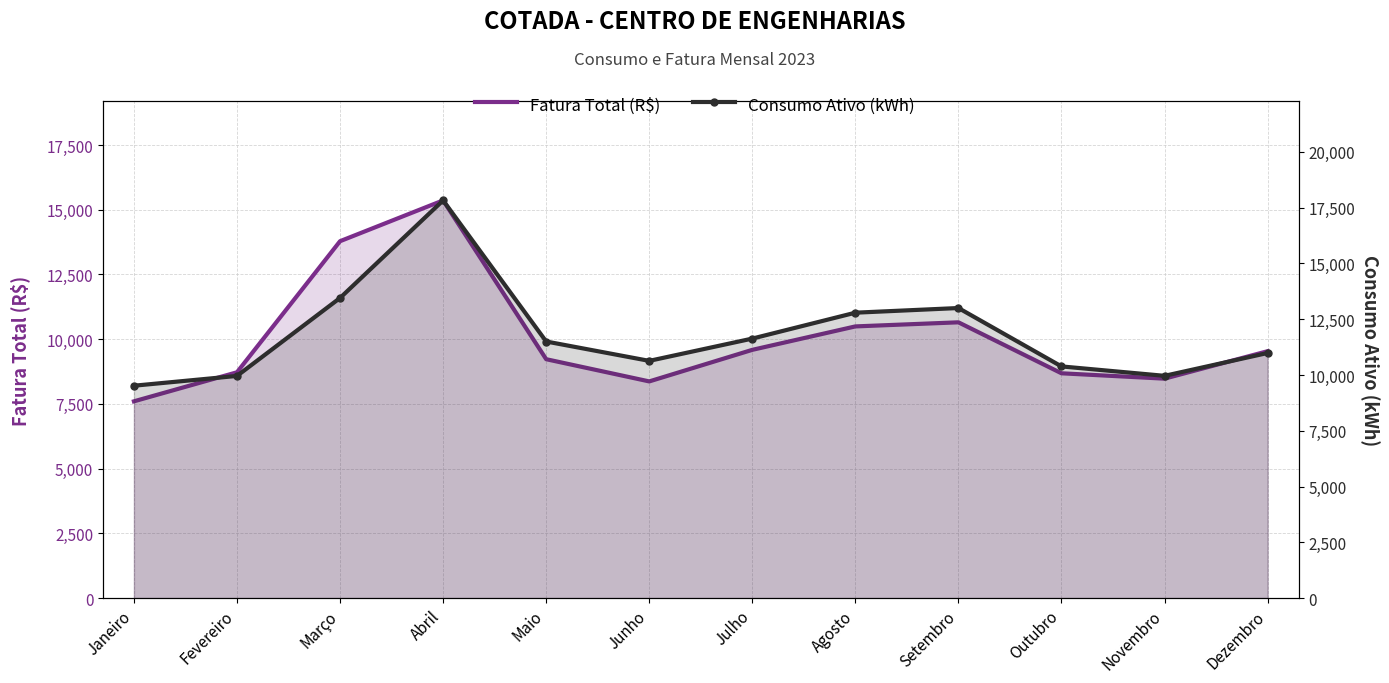

What is the value of the Consumo Ativo (kWh) point at the 7th from the left?

11633.0